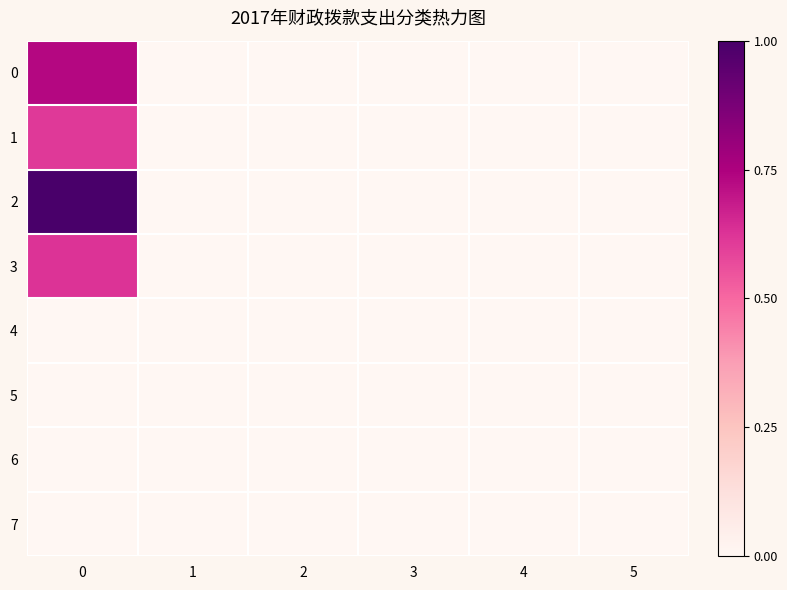

Reading right to left, what are all the values shown in this chart?

0: 5=0.0	4=0.0	3=0.0	2=0.0	1=0.0	0=0.7
1: 5=0.0	4=0.0	3=0.0	2=0.0	1=0.0	0=0.6
2: 5=0.0	4=0.0	3=0.0	2=0.0	1=0.0	0=1.0
3: 5=0.0	4=0.0	3=0.0	2=0.0	1=0.0	0=0.6
4: 5=0.0	4=0.0	3=0.0	2=0.0	1=0.0	0=0.0
5: 5=0.0	4=0.0	3=0.0	2=0.0	1=0.0	0=0.0
6: 5=0.0	4=0.0	3=0.0	2=0.0	1=0.0	0=0.0
7: 5=0.0	4=0.0	3=0.0	2=0.0	1=0.0	0=0.0